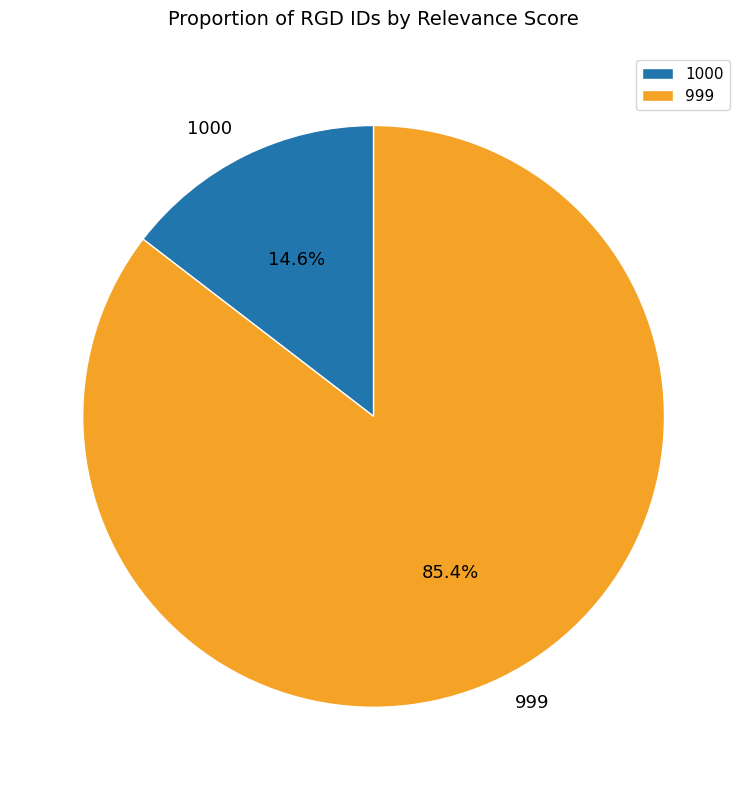

Is the sum of 1000 and 999 greater than half?

Yes